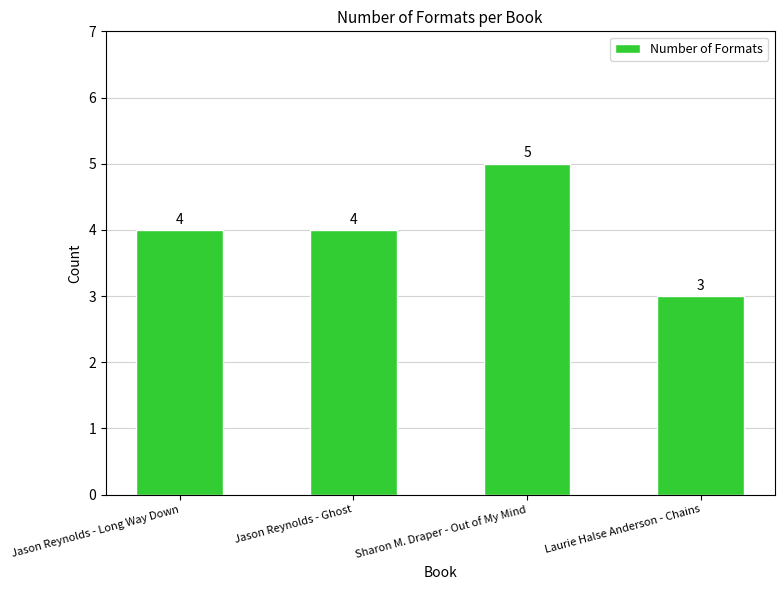

What is the approximate value at Laurie Halse Anderson - Chains?

3